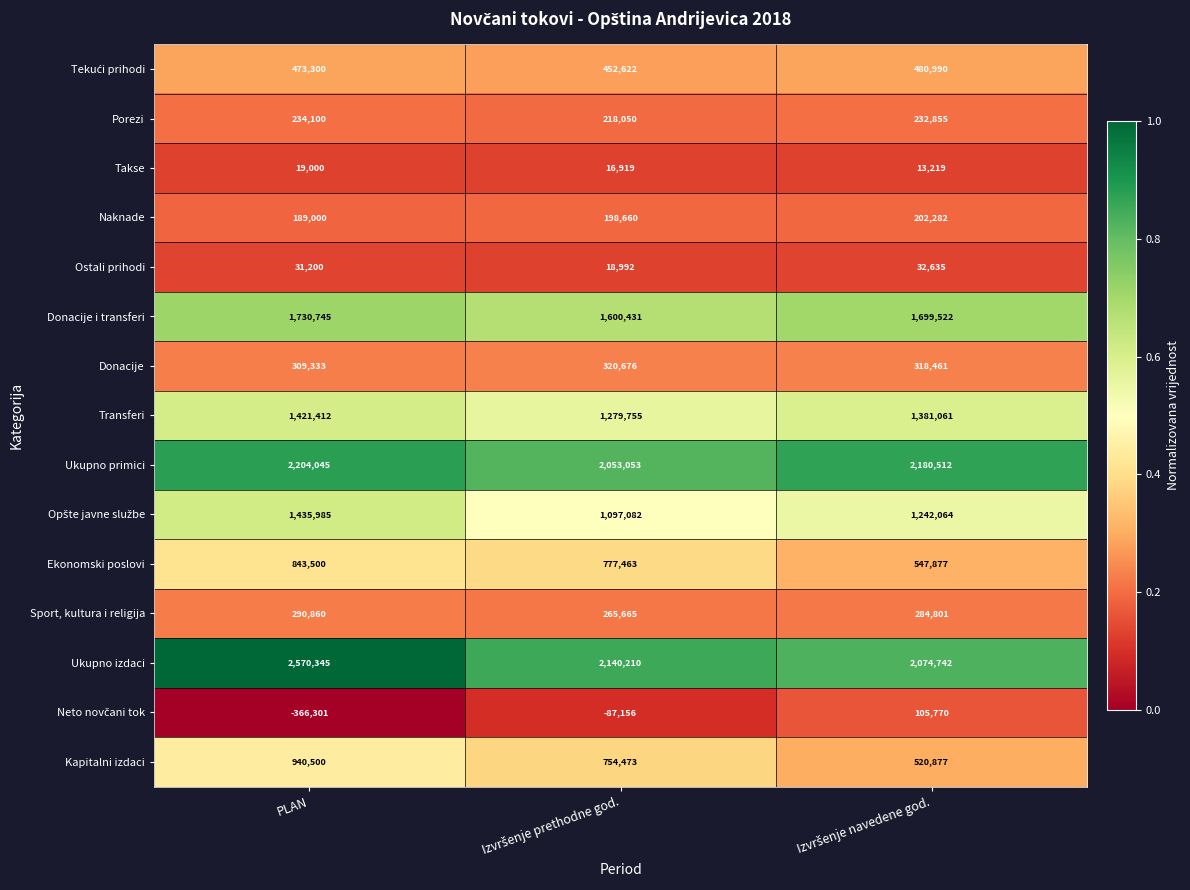

The Ostali prihodi series shows 31200 at PLAN. True or false?

True